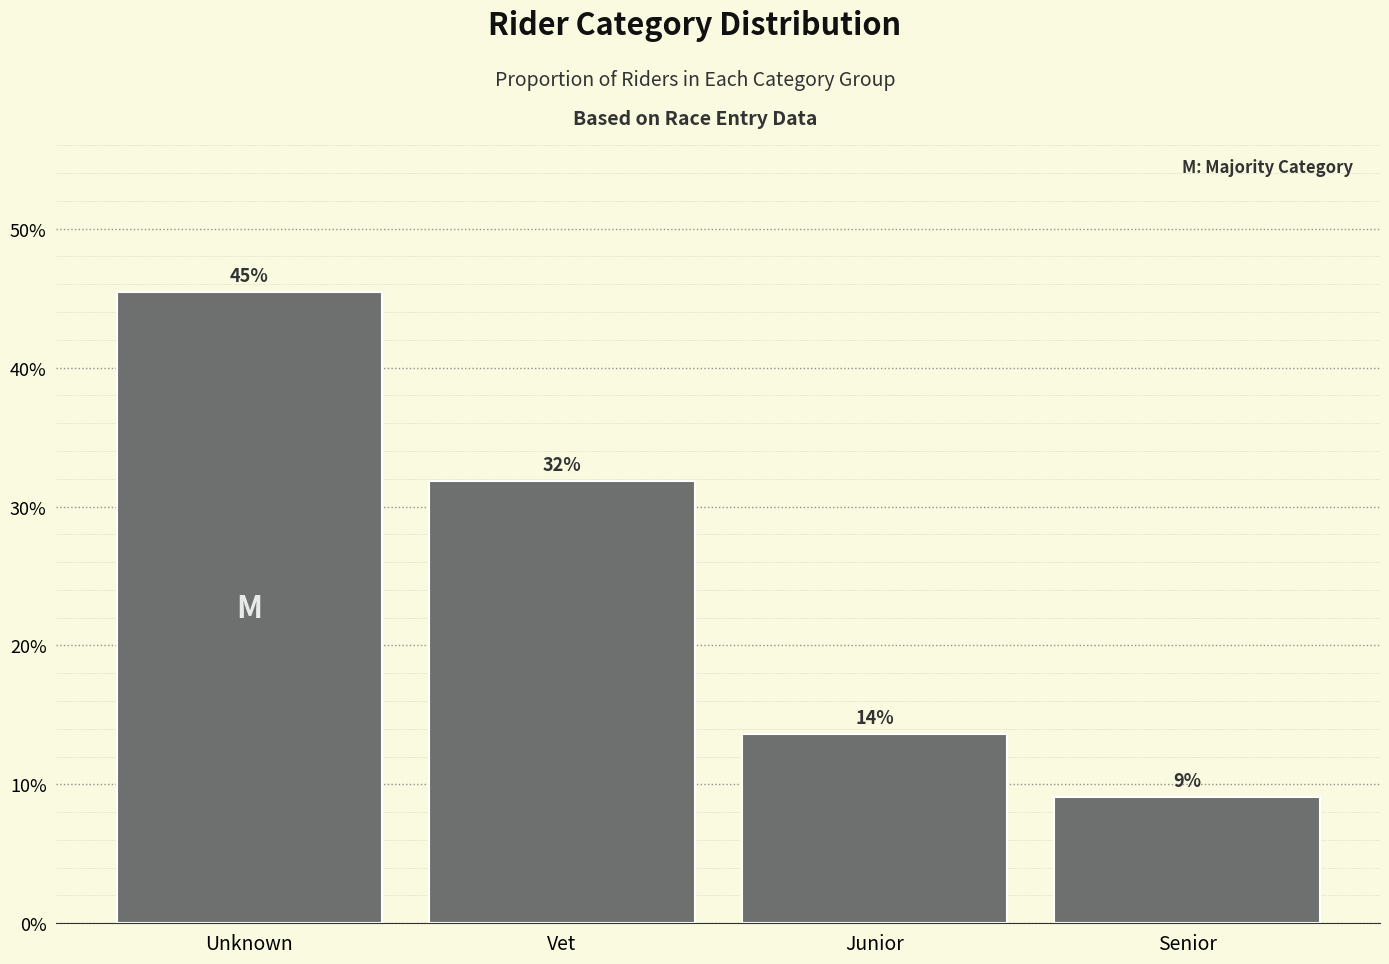

Does the chart contain any negative values?

No